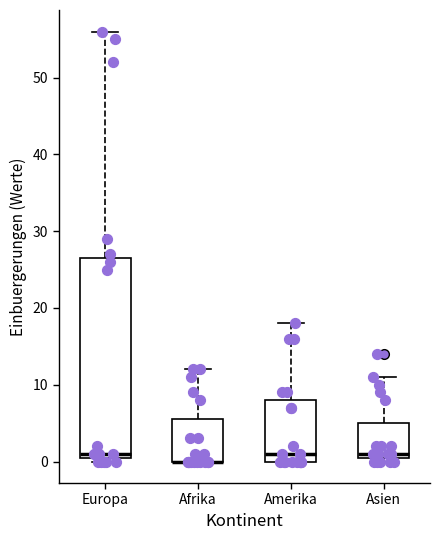

Reading left to right, transcribe this box plot: for each box, give where its median line is, the range the box spans, and where its two whiskers end, as read against the y-axis. The values are not printed on the chart, so give them approximately, as read against the axis.

Europa: median 1 (just above the box's lower edge), box 1 to 27, whiskers 0 to 56
Afrika: median 0 (drawn on the box's lower edge), box 0 to 6, whiskers 0 to 12
Amerika: median 1, box 0 to 8, whiskers 0 to 18
Asien: median 1 (just above the box's lower edge), box 1 to 5, whiskers 0 to 11